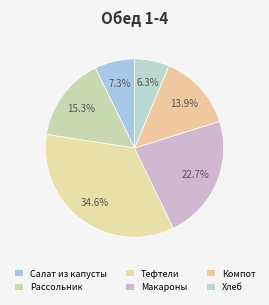

True or false: Рассольник accounts for 15% of the total.

True